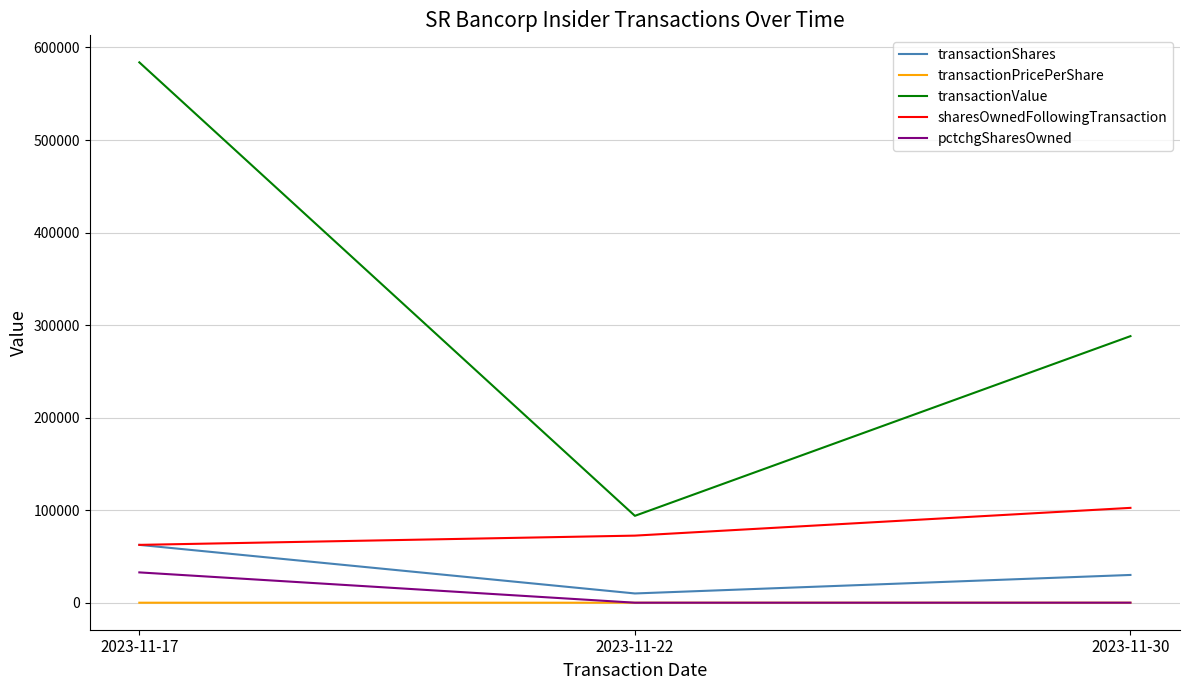

The transactionValue series shows 508027.1 at 2023-11-30. True or false?

False